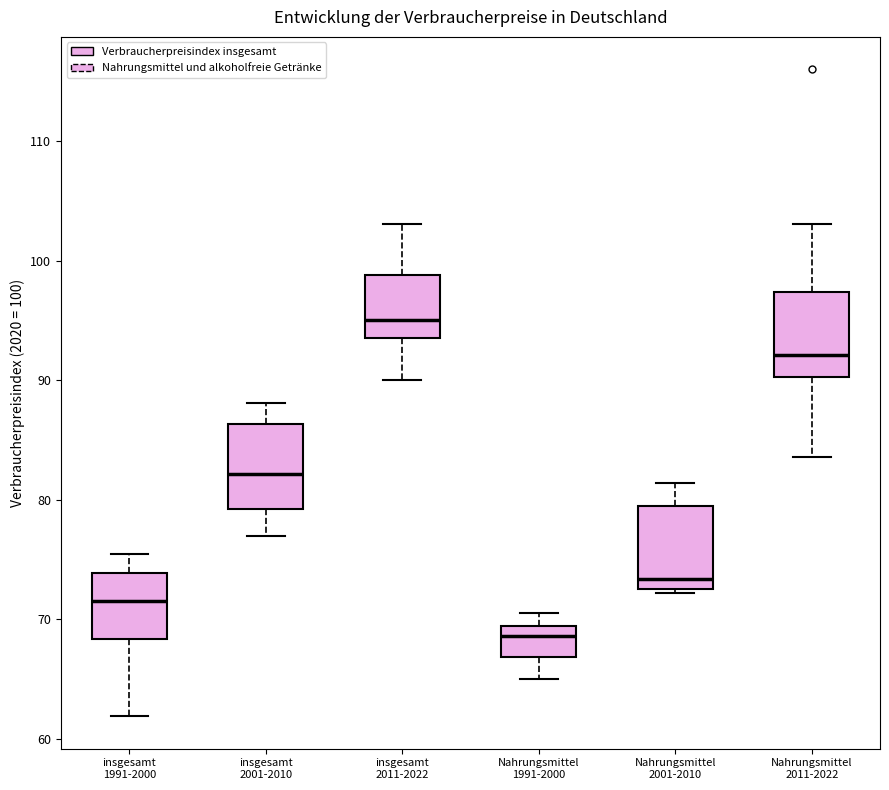

Reading left to right, transcribe this box plot: for each box, give where its median line is, the range the box spans, and where its two whiskers end, as read against the y-axis. The values are not printed on the chart, so give them approximately, as read against the axis.

insgesamt 1991-2000: median 72, box 68 to 74, whiskers 62 to 76
insgesamt 2001-2010: median 82, box 79 to 86, whiskers 77 to 88
insgesamt 2011-2022: median 95, box 94 to 99, whiskers 90 to 103
Nahrungsmittel 1991-2000: median 69 (just below the box's upper edge), box 67 to 69, whiskers 65 to 71
Nahrungsmittel 2001-2010: median 73 (just above the box's lower edge), box 73 to 80, whiskers 72 to 81
Nahrungsmittel 2011-2022: median 92, box 90 to 97, whiskers 84 to 103